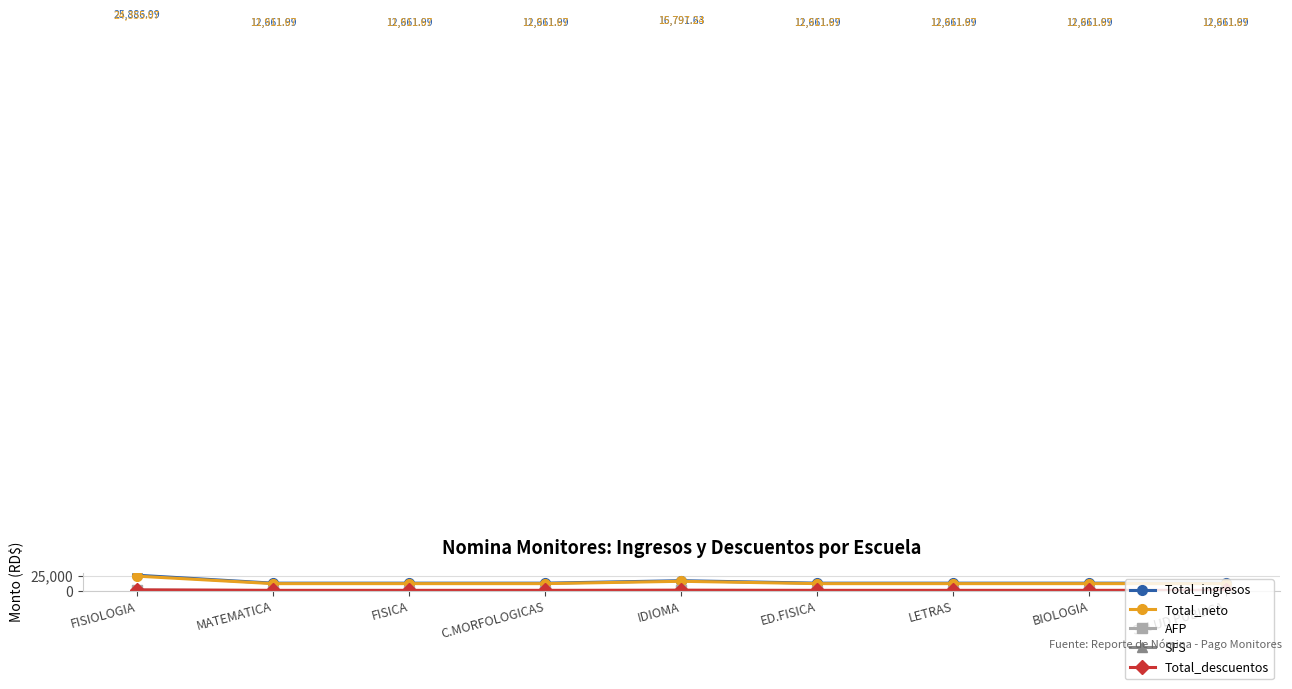

What is the label of the 8th point from the left?

BIOLOGIA